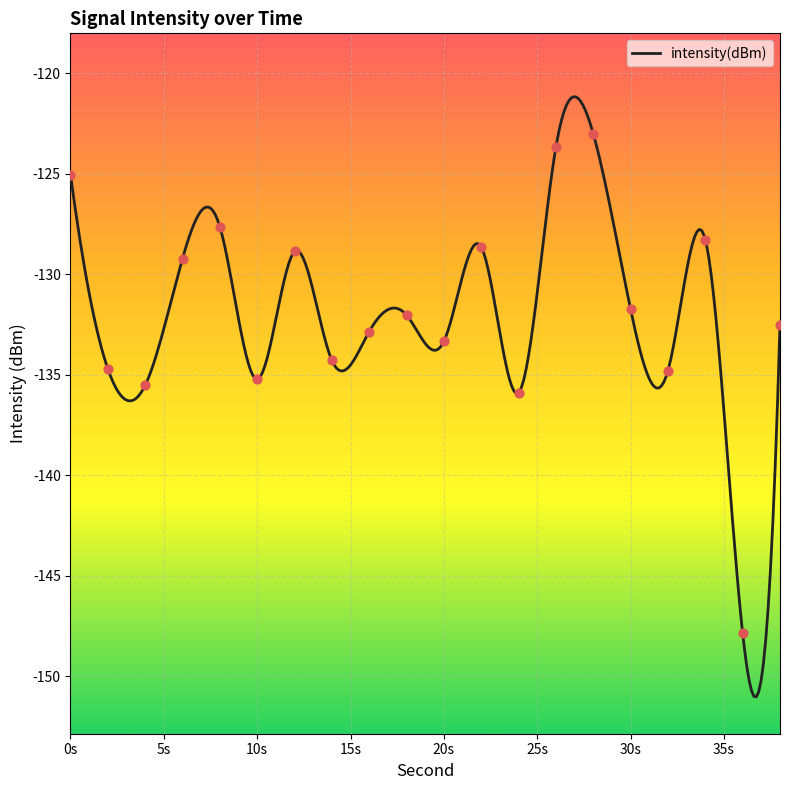

What is the change in value from 8 to 34?

-0.6